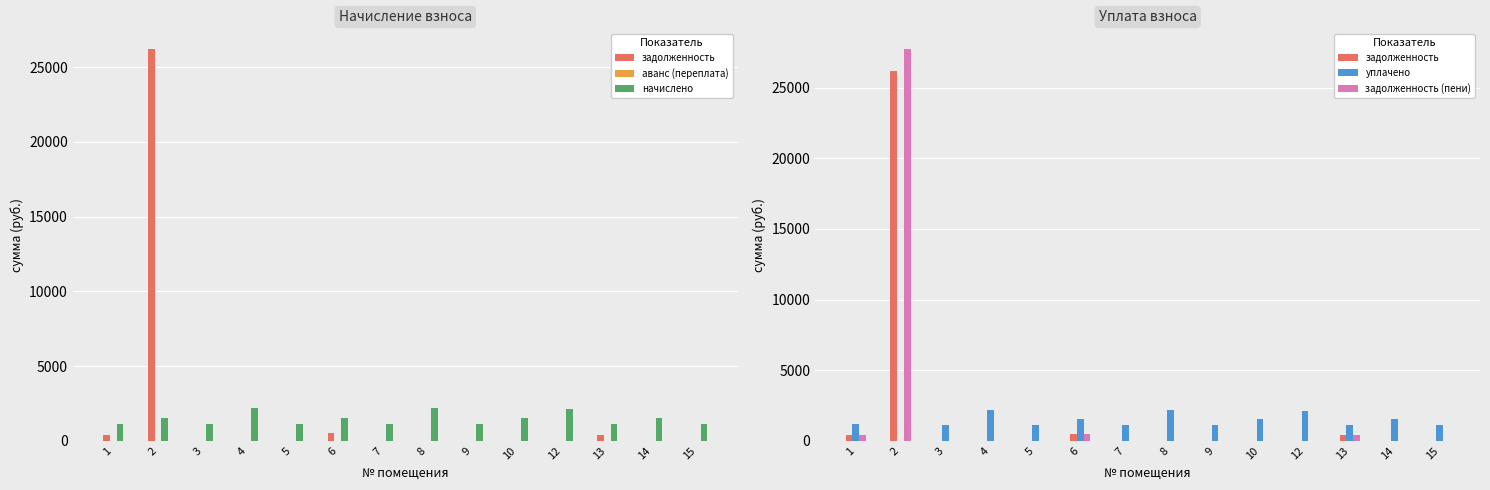

At 15, list the series in order from largest to smallest.

начислено, уплачено, задолженность, аванс (переплата), задолженность (пени)